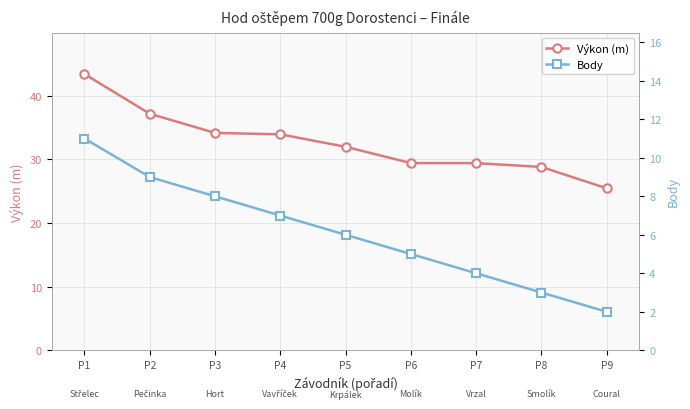

Which category has the lowest value in the Body series?

P9